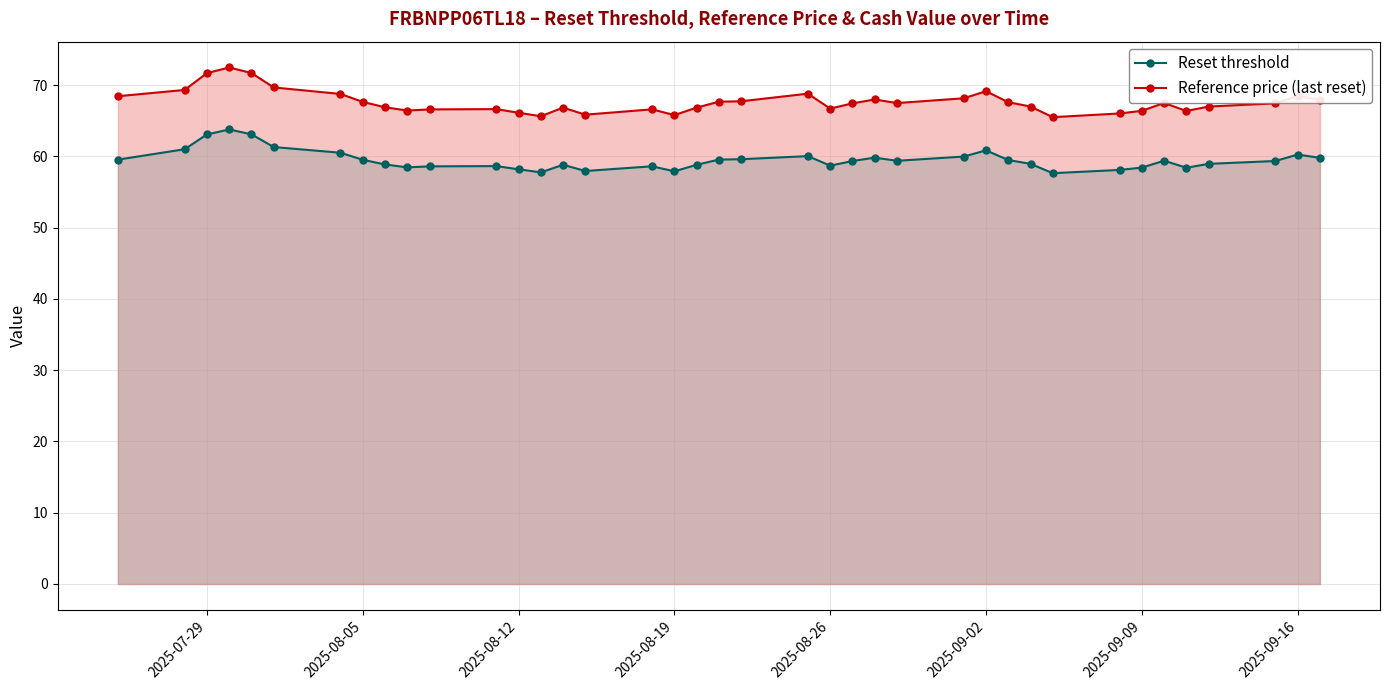

True or false: Reference price (last reset) has a value of 67.6 at 2025-08-05.

True